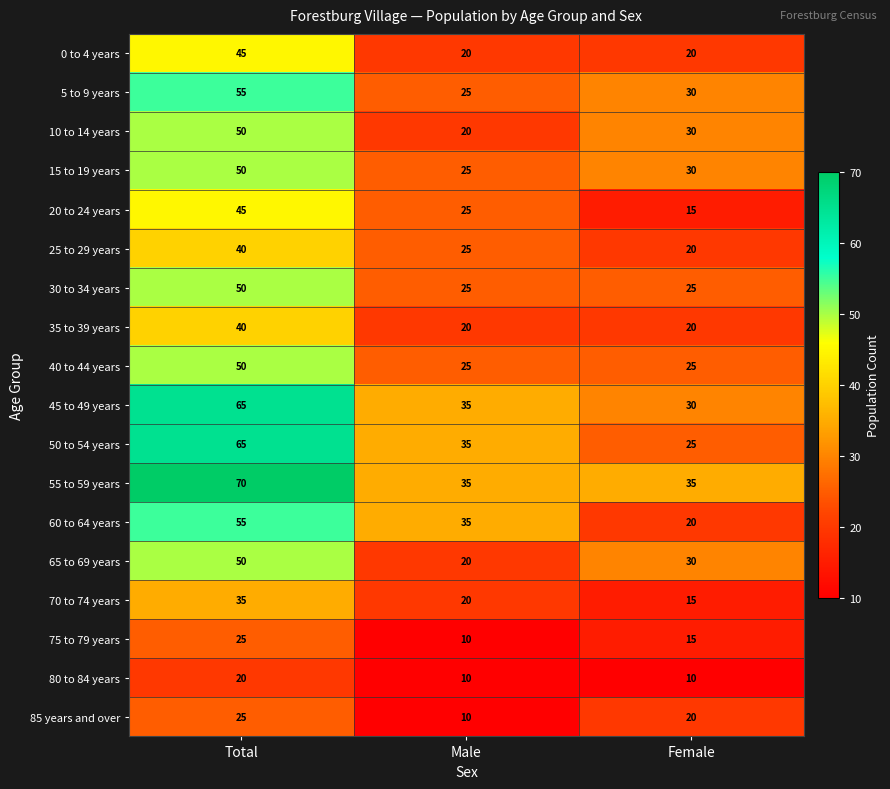

Is it true that 60 to 64 years equals 86 at Total?

False